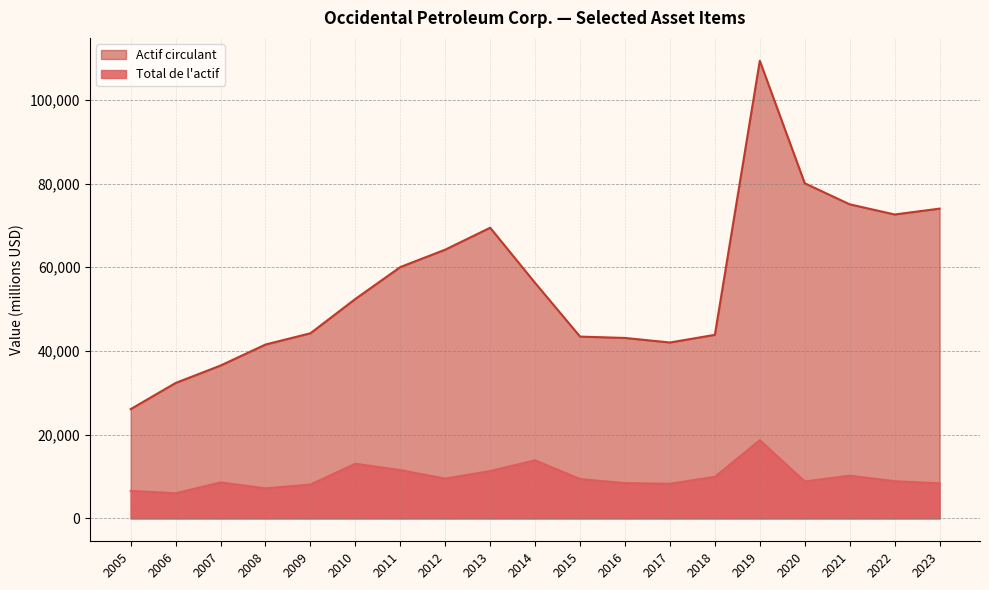

What are all the series names shown in the legend?

Actif circulant, Total de l'actif